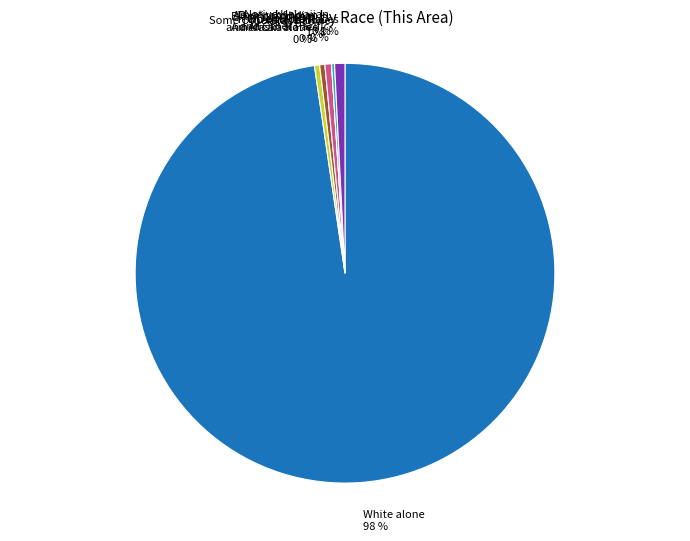

What percentage is NOT represented by American Indian and Alaska Native?

99.6%